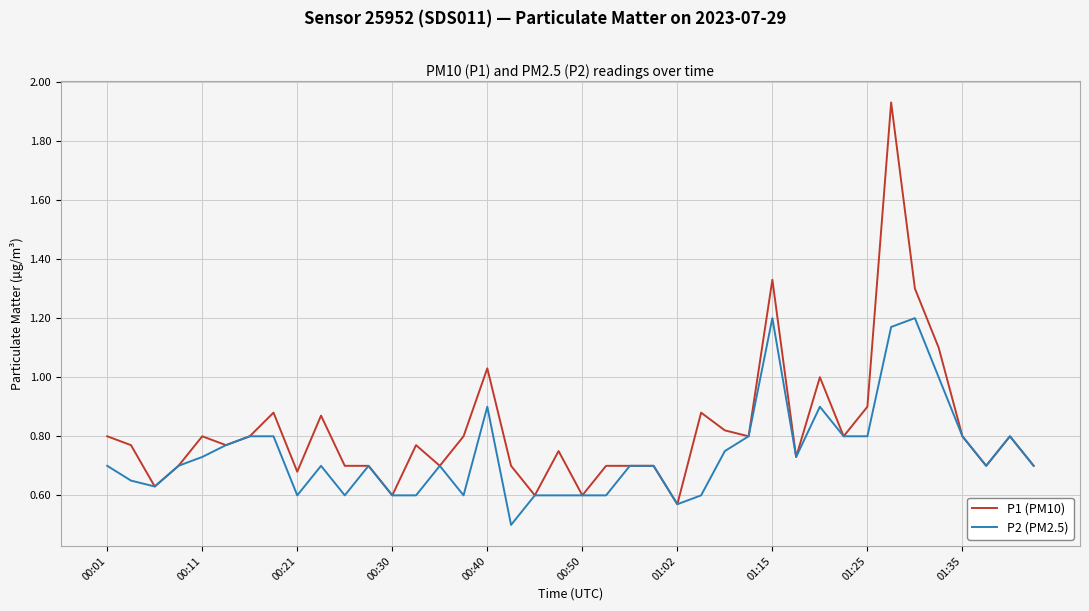

Does the chart have visible grid lines?

Yes